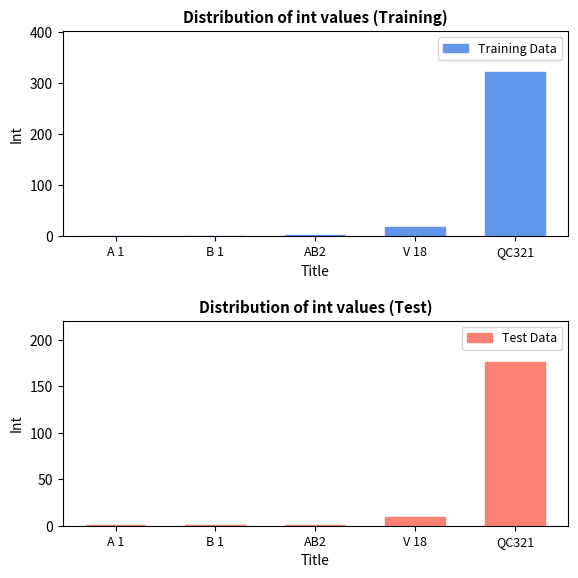

What is the label of the 2nd bar from the right?

V 18